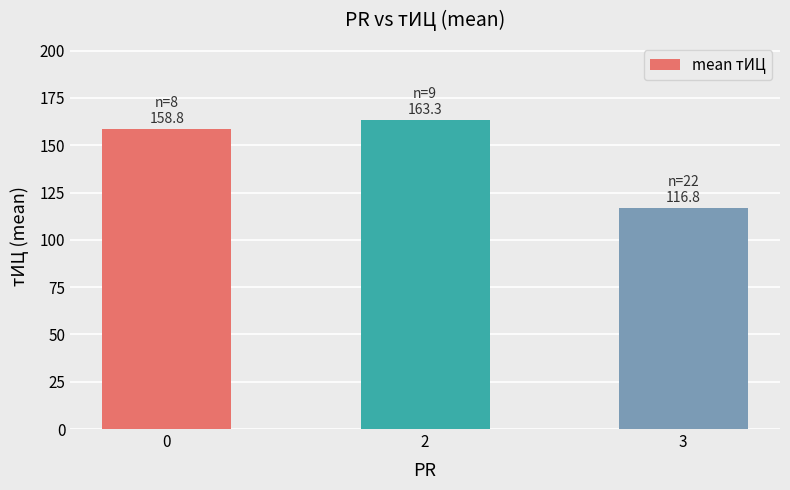

What is the difference between the values at 3 and 0?

41.9